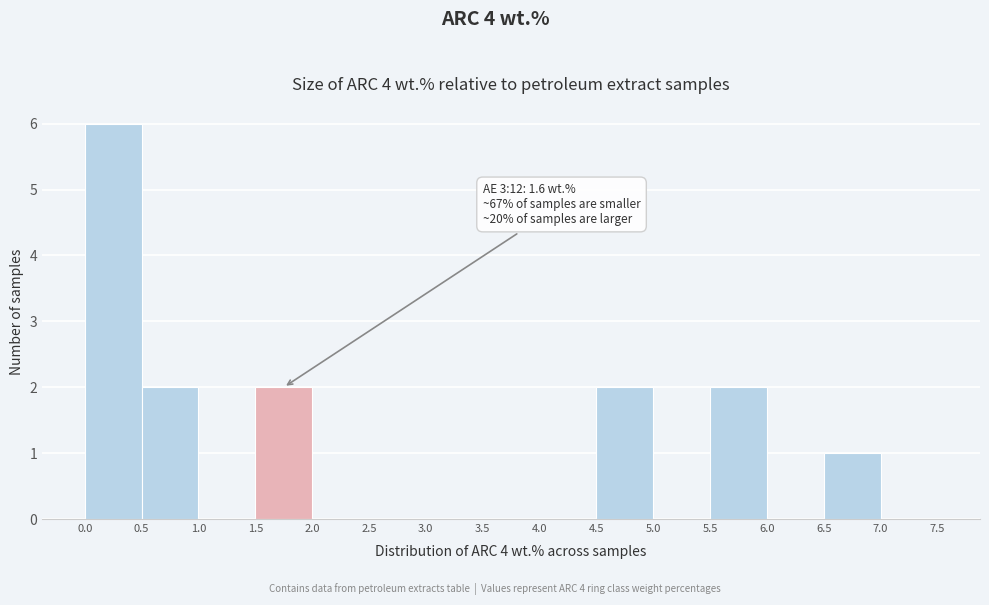

Over which range of the x-axis is the bar tallest?

0.0 to 0.5